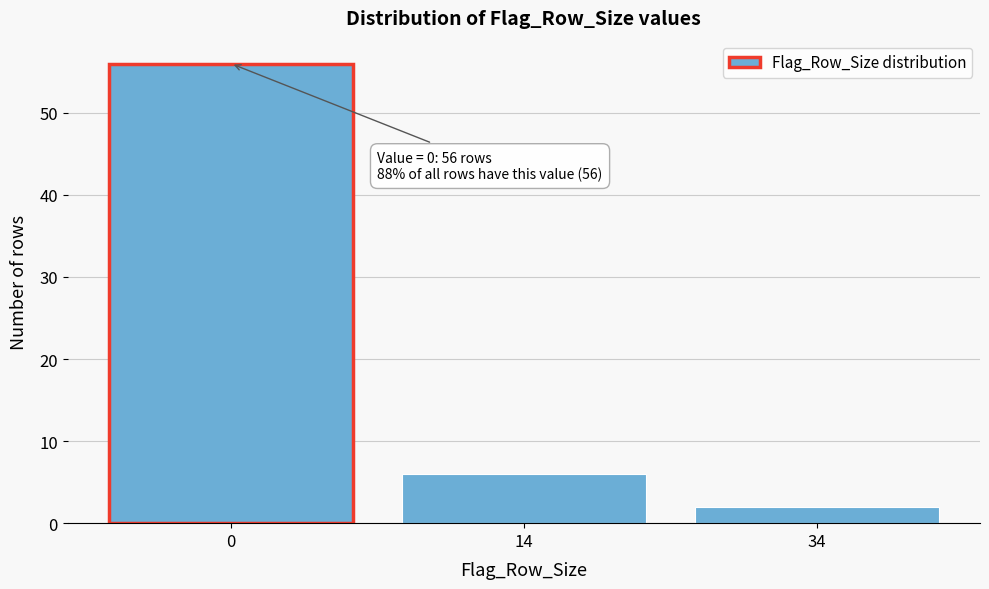

Reading left to right, transcribe all the data shown in this chart.

0=56	14=6	34=2